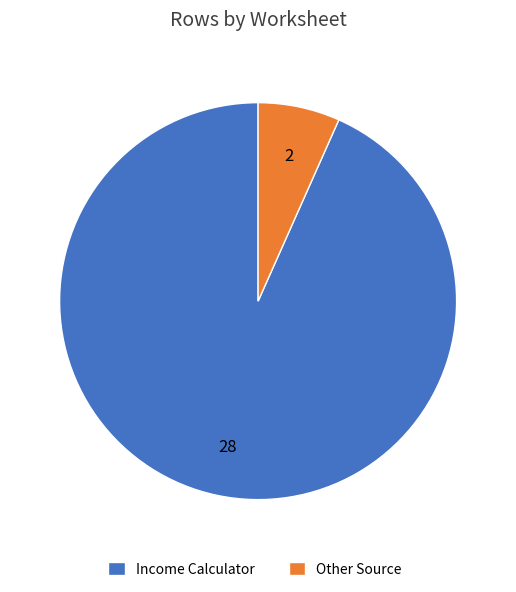

Is Other Source the majority of the pie?

No